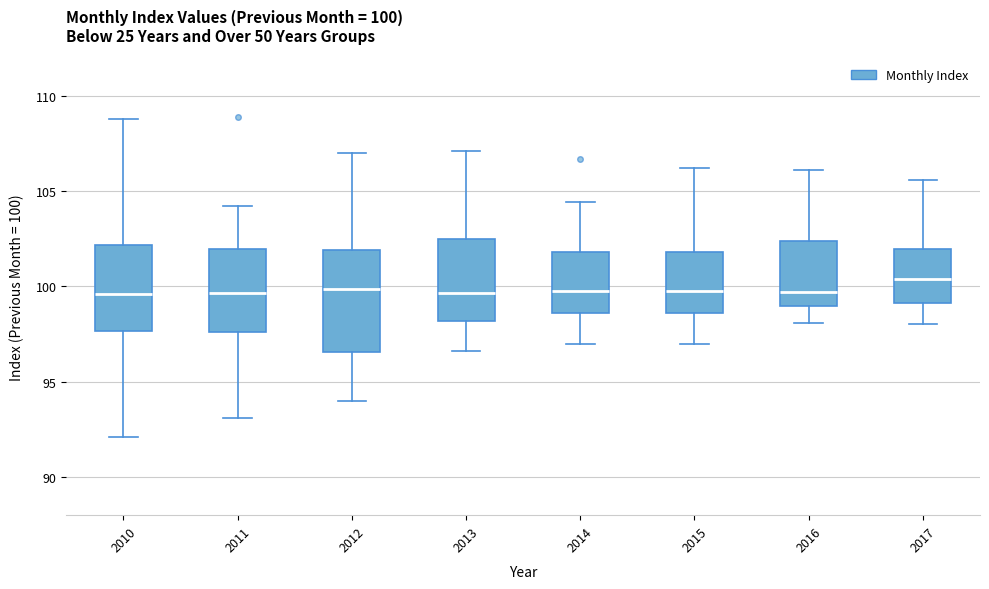

Which box is the tallest, from its lower edge to its upper edge?

2012